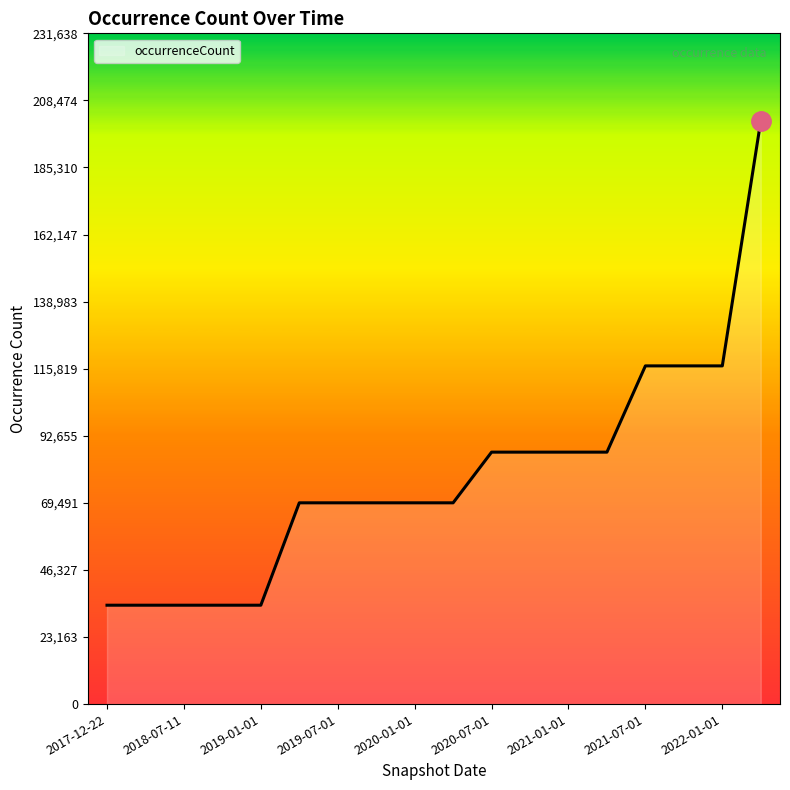

What is the difference between the maximum and minimum values?

167278